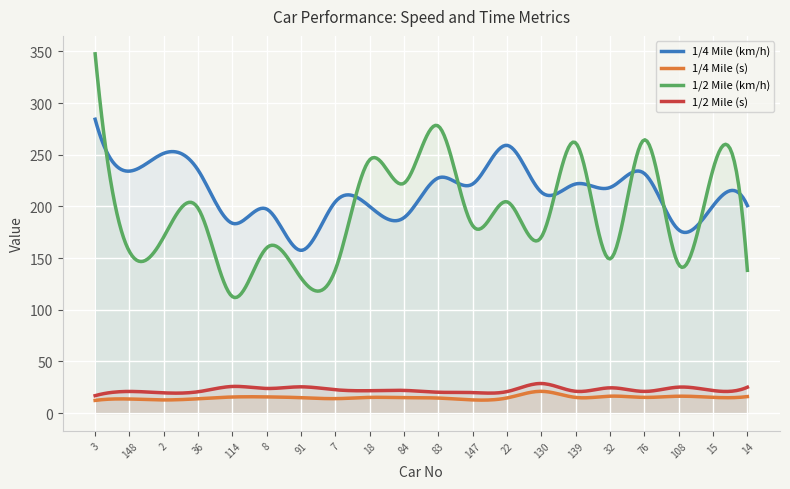

At which category does 1/2 Mile (s) reach its first local valley?

2